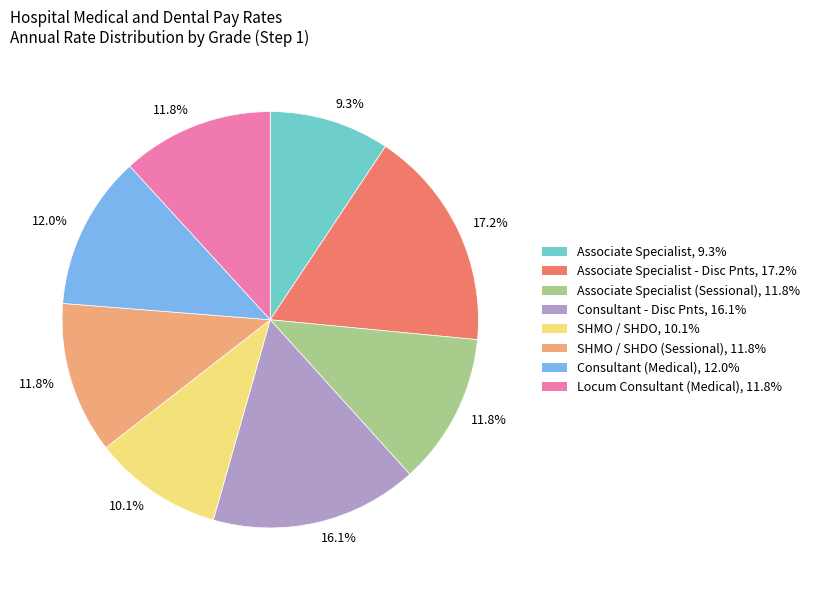

Does any single category account for the majority?

No